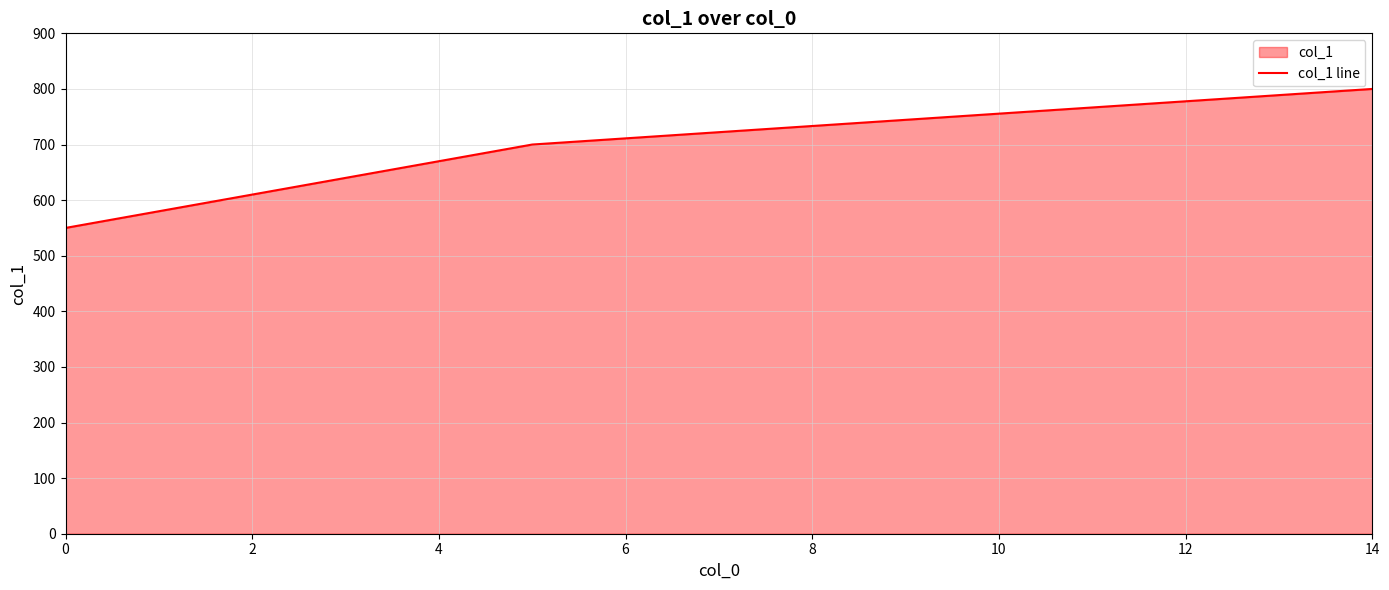

Is it true that the value at 14 is 800?

True